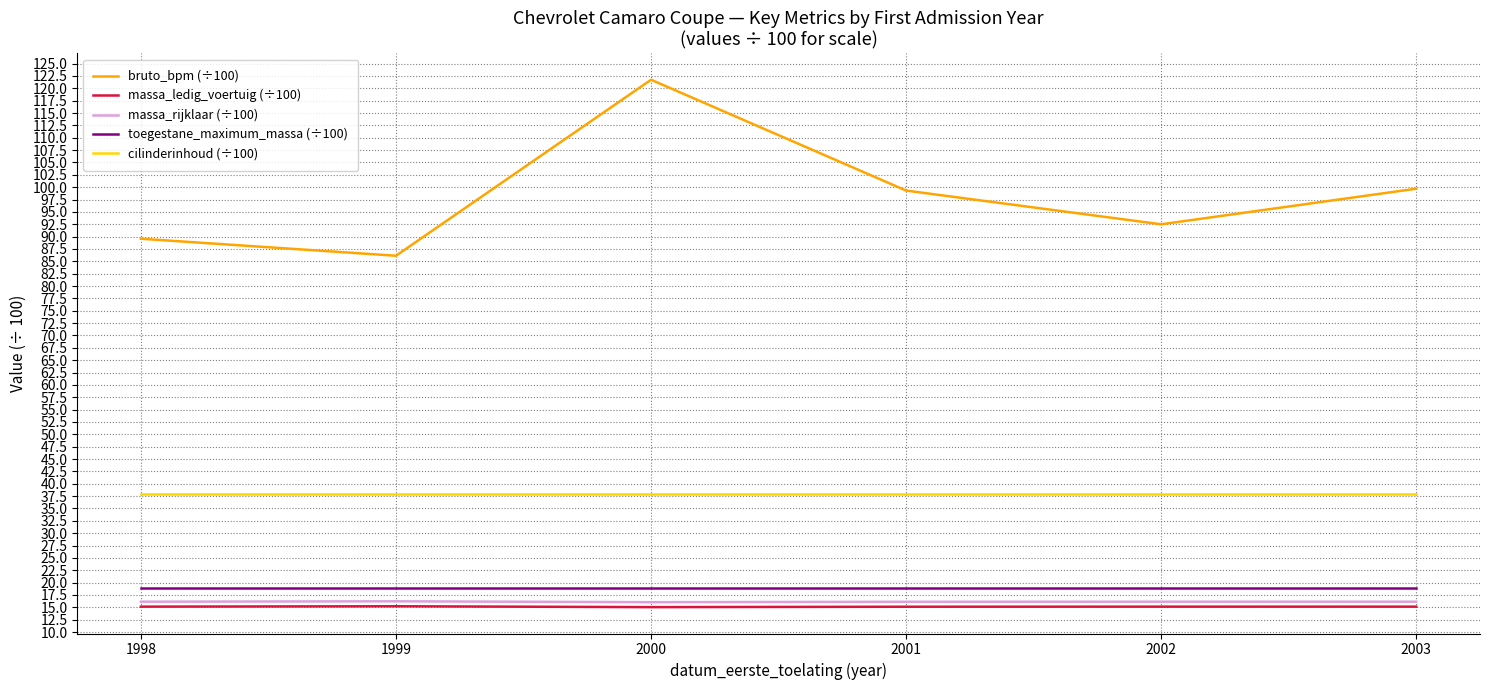

At which category is the sum across all series the highest?

2000